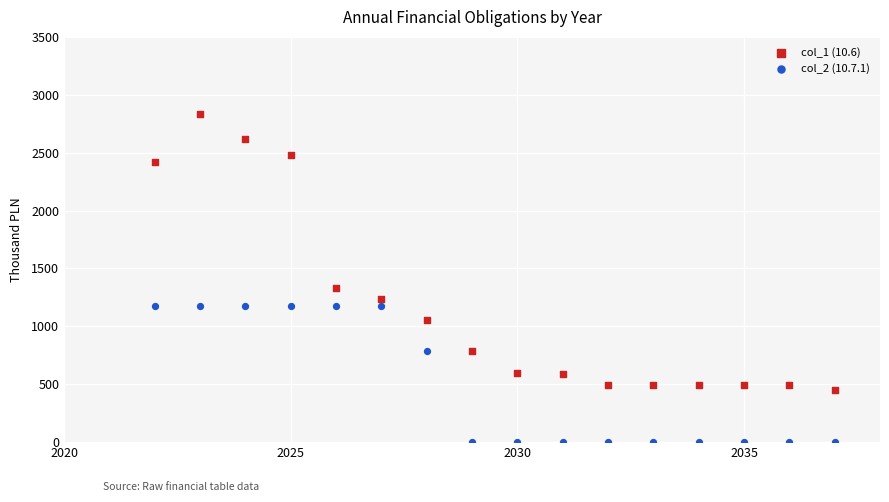

Which series contains the highest Y value?

col_1 (10.6)